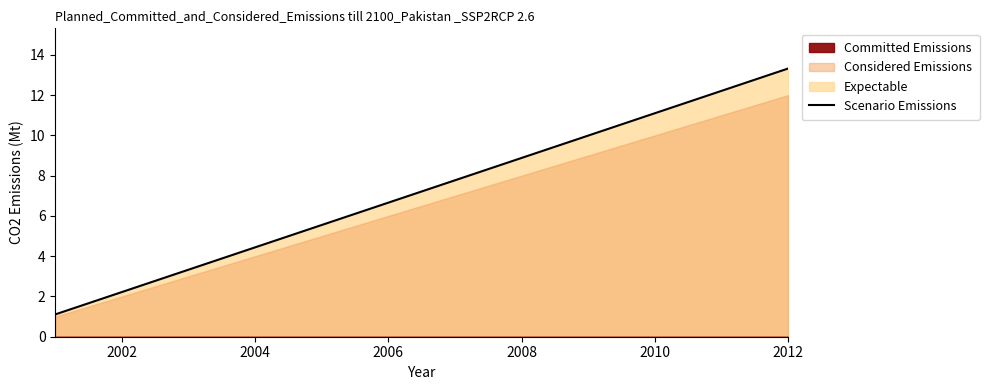

True or false: Scenario Emissions has a value of 8.9 at 2008.

True